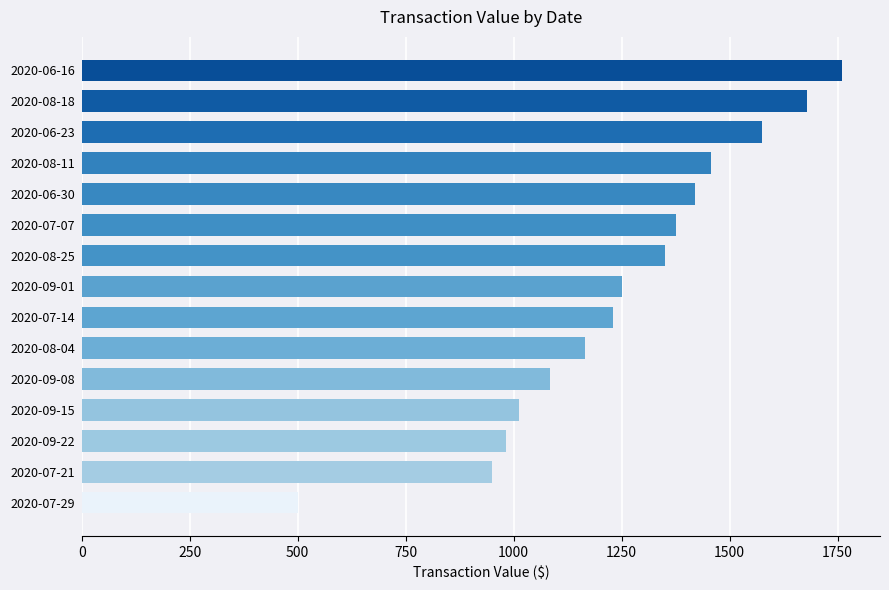

Rank the categories by value from lowest to highest.

2020-07-29, 2020-07-21, 2020-09-22, 2020-09-15, 2020-09-08, 2020-08-04, 2020-07-14, 2020-09-01, 2020-08-25, 2020-07-07, 2020-06-30, 2020-08-11, 2020-06-23, 2020-08-18, 2020-06-16